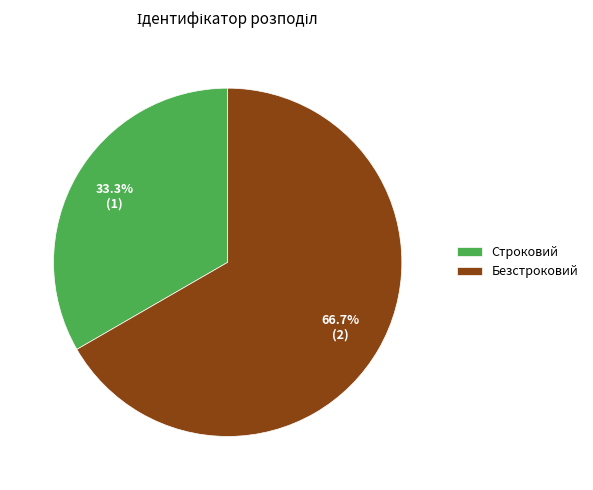

Which category has the biggest portion of the pie?

Безстроковий